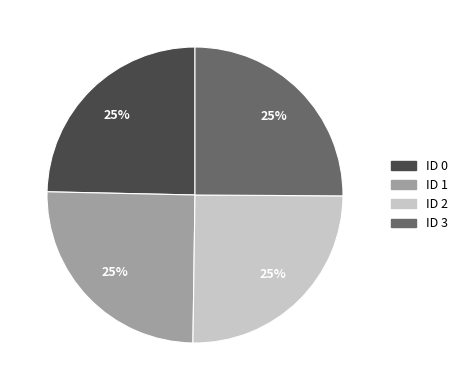

Approximately how many times larger is the value at ID 0 compared to ID 1?

1.0